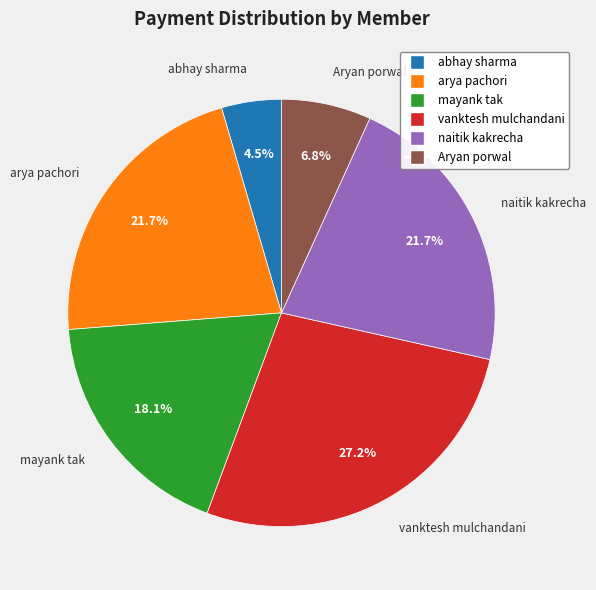

Is there any slice that represents more than half of the pie?

No